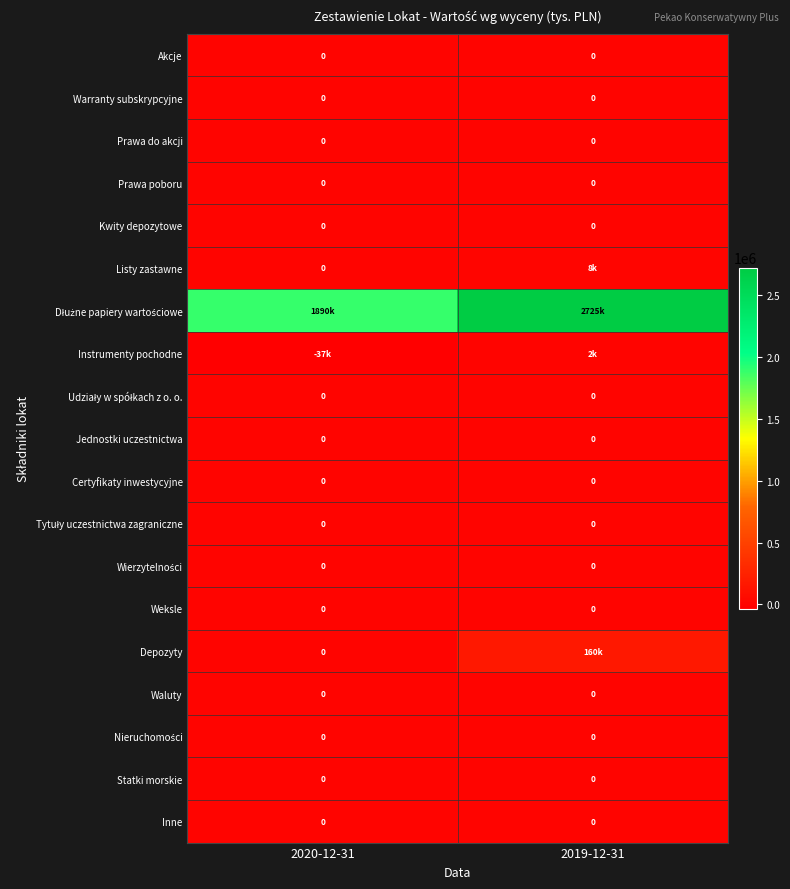

True or false: Weksle has a value of 0 at 2020-12-31.

True